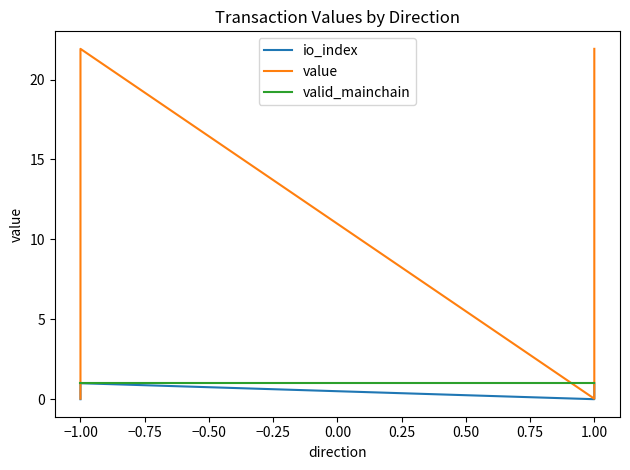

What is the highest value of the io_index series?

1.0